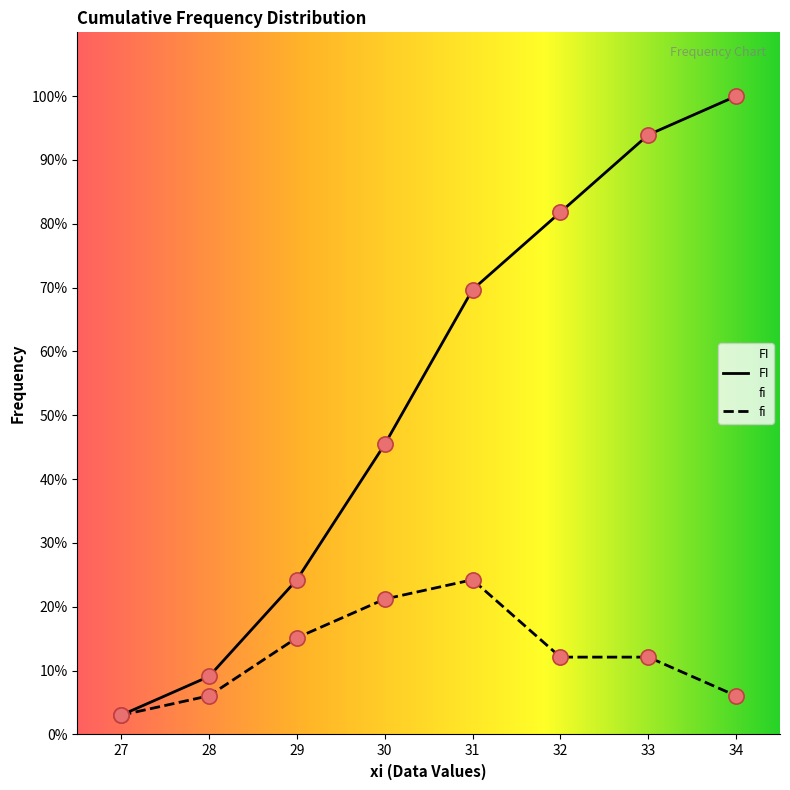

At how many categories does at least one series exceed 0?

8